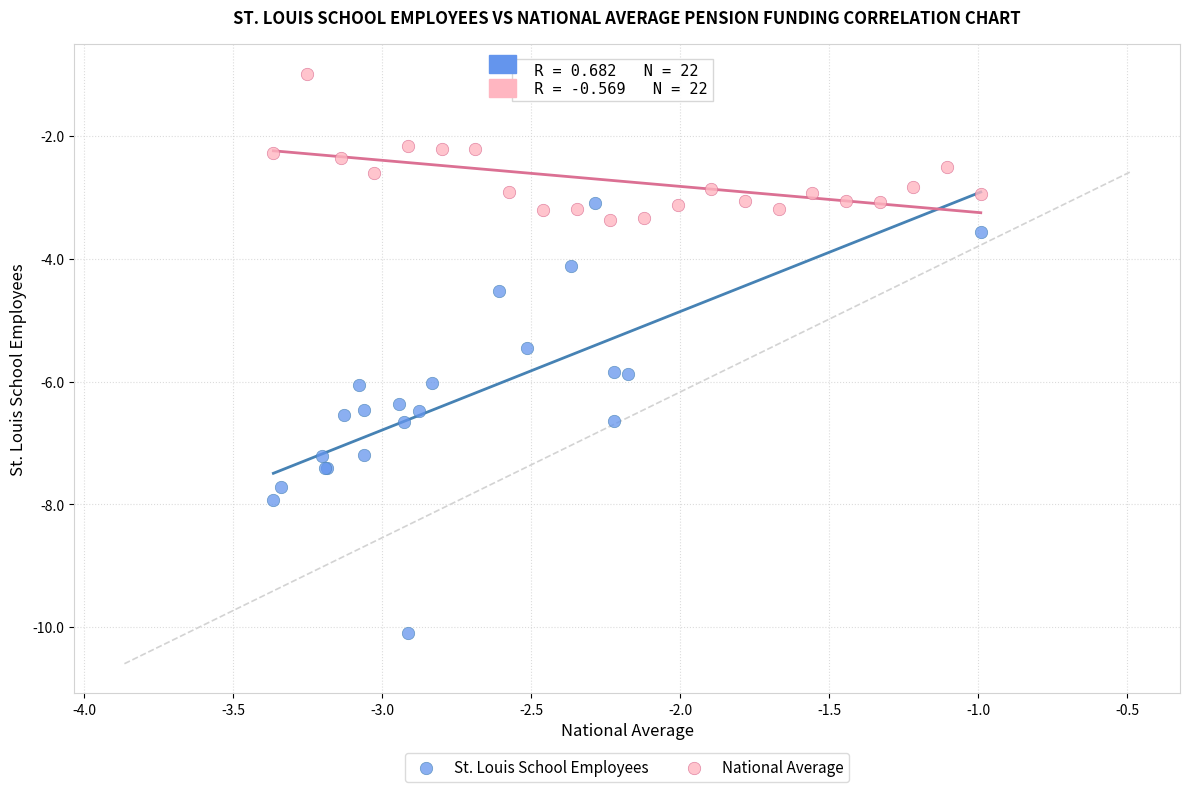

What are all the series names shown in the legend?

St. Louis School Employees, National Average